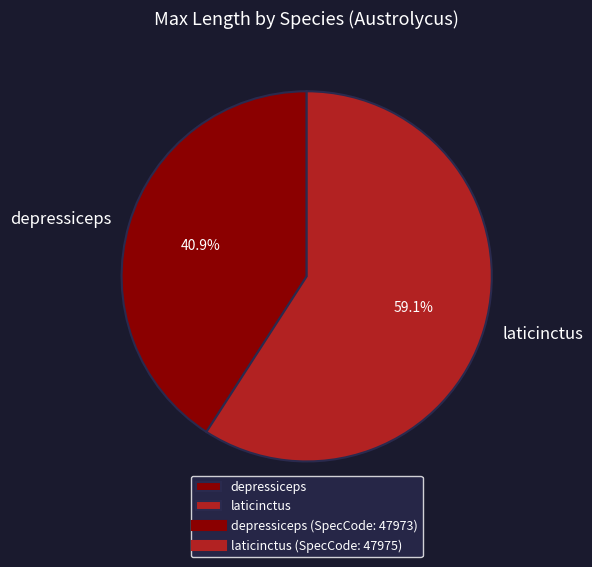

True or false: depressiceps accounts for 41% of the total.

True